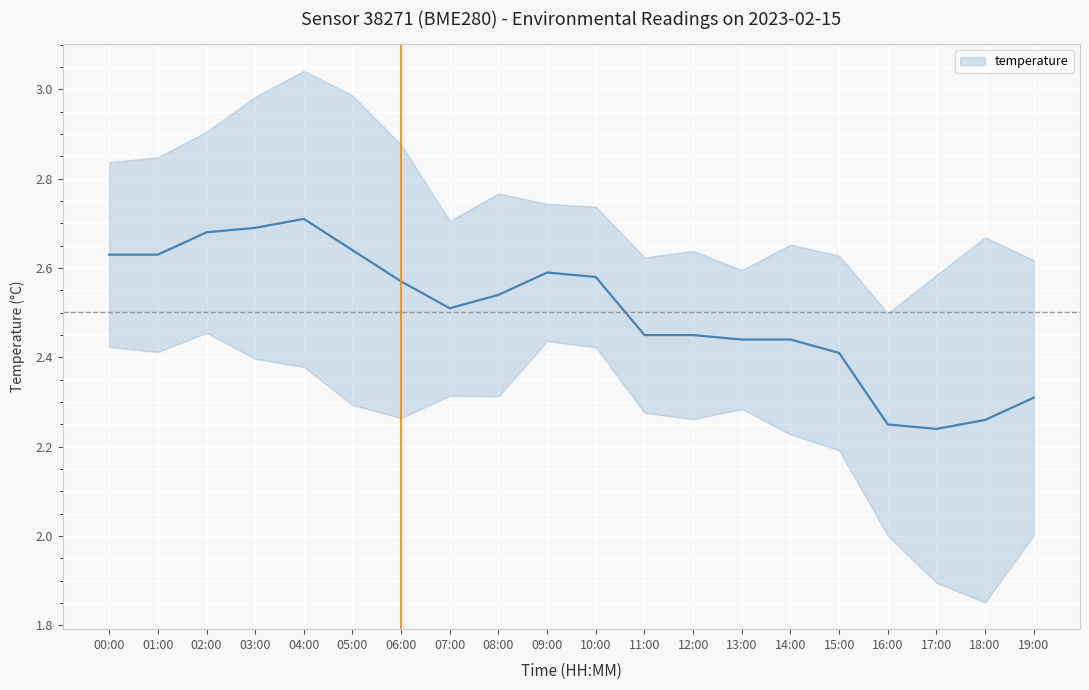

True or false: the data shows 2.3 at 19:00.

True